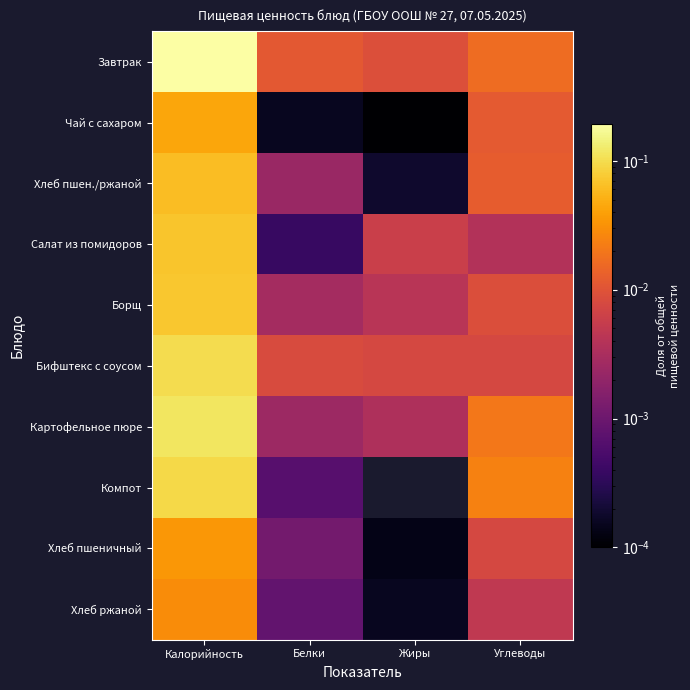

What is the greatest value displayed?

0.2